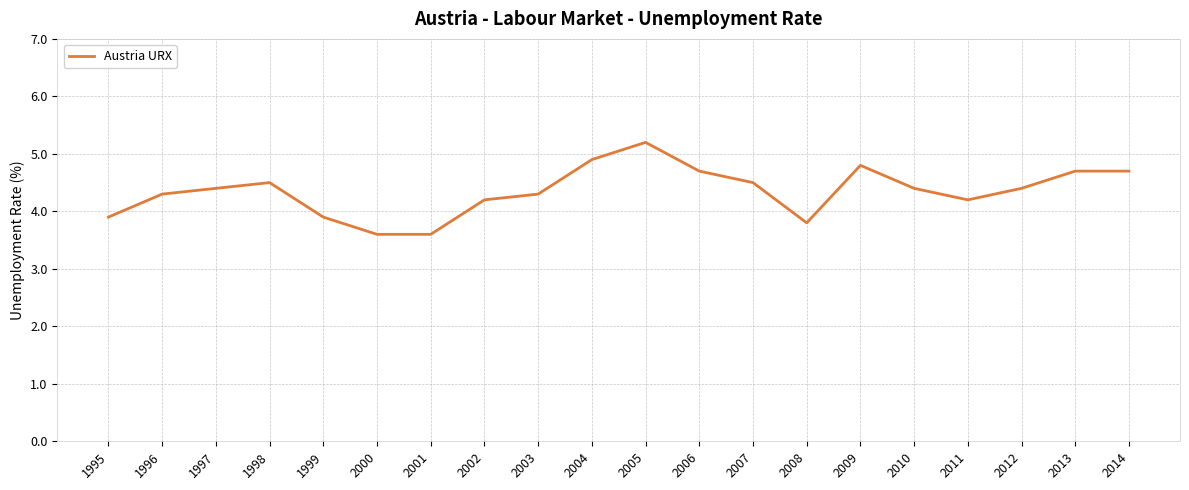

The value at 1998 is 4.5. True or false?

True